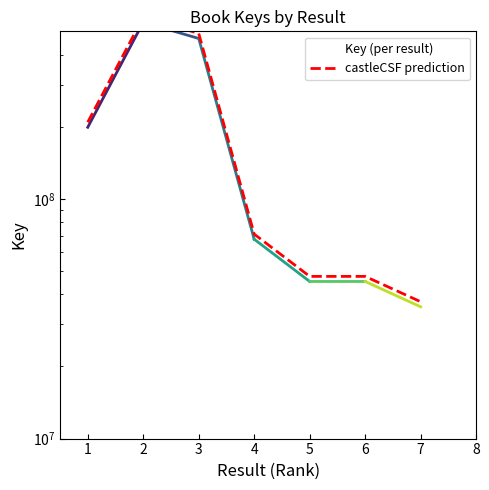

What is the difference between the highest and lowest values at 2?

27272106.4